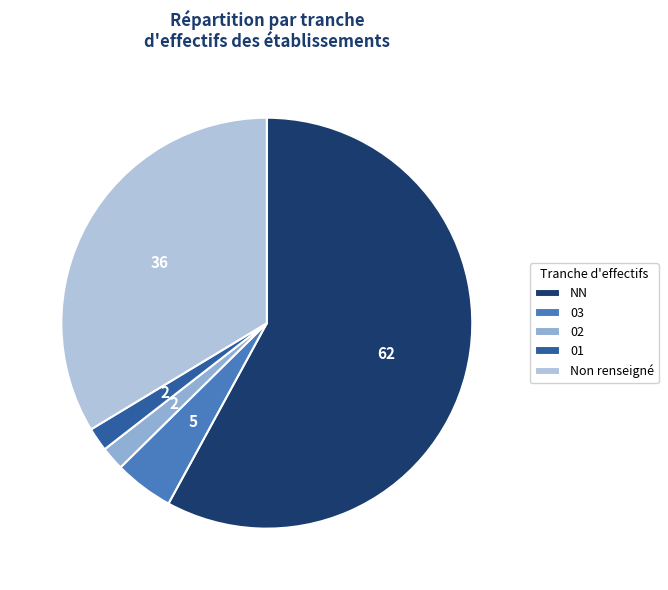

What is the largest slice in the pie chart?

NN